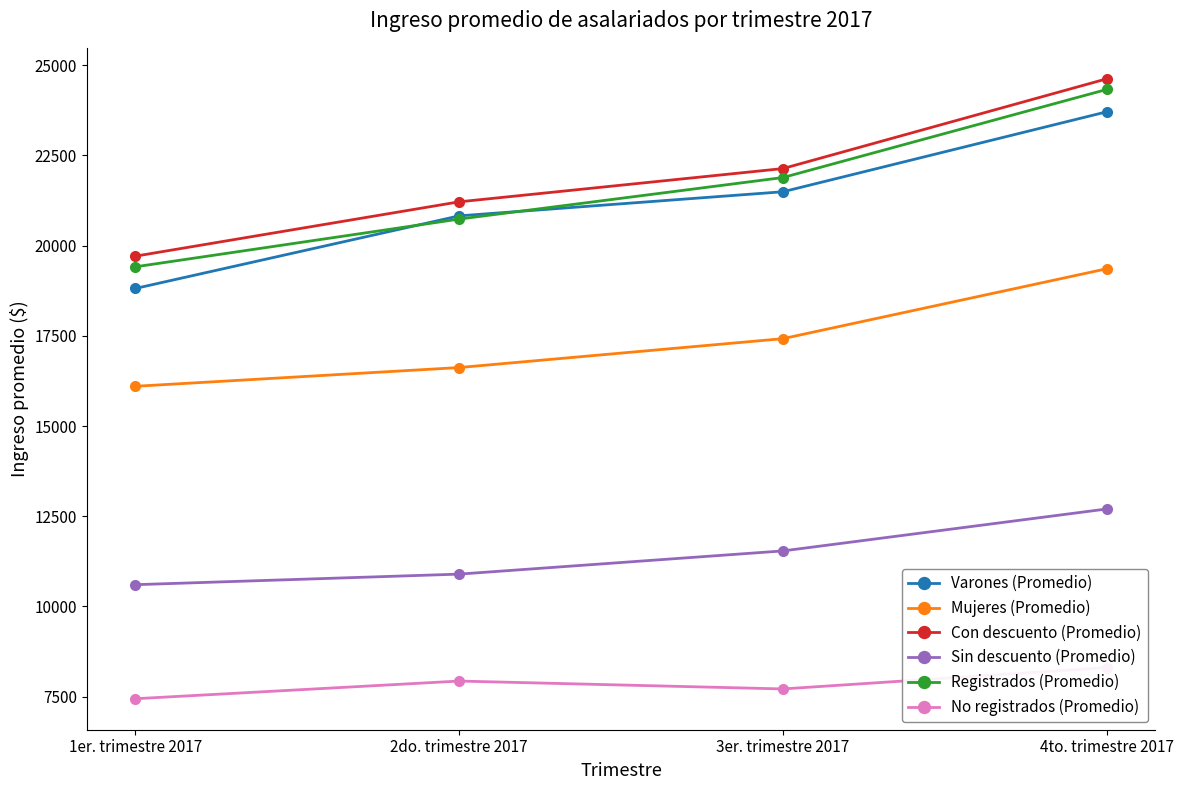

Reading left to right, what are all the values shown in this chart?

Varones (Promedio): 1er. trimestre 2017=18811.0	2do. trimestre 2017=20823.0	3er. trimestre 2017=21490.9	4to. trimestre 2017=23706.2
Mujeres (Promedio): 1er. trimestre 2017=16100.5	2do. trimestre 2017=16620.0	3er. trimestre 2017=17420.5	4to. trimestre 2017=19357.0
Con descuento (Promedio): 1er. trimestre 2017=19706.1	2do. trimestre 2017=21212.0	3er. trimestre 2017=22133.5	4to. trimestre 2017=24620.0
Sin descuento (Promedio): 1er. trimestre 2017=10603.2	2do. trimestre 2017=10896.0	3er. trimestre 2017=11538.9	4to. trimestre 2017=12700.8
Registrados (Promedio): 1er. trimestre 2017=19411.4	2do. trimestre 2017=20734.0	3er. trimestre 2017=21885.0	4to. trimestre 2017=24325.6
No registrados (Promedio): 1er. trimestre 2017=7443.2	2do. trimestre 2017=7933.0	3er. trimestre 2017=7714.5	4to. trimestre 2017=8304.8